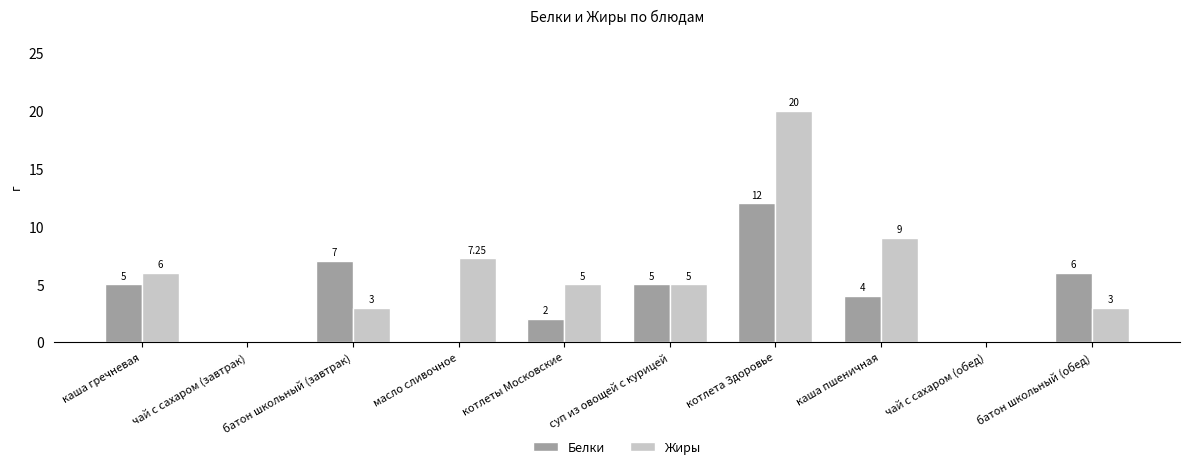

How many groups of bars are there?

10